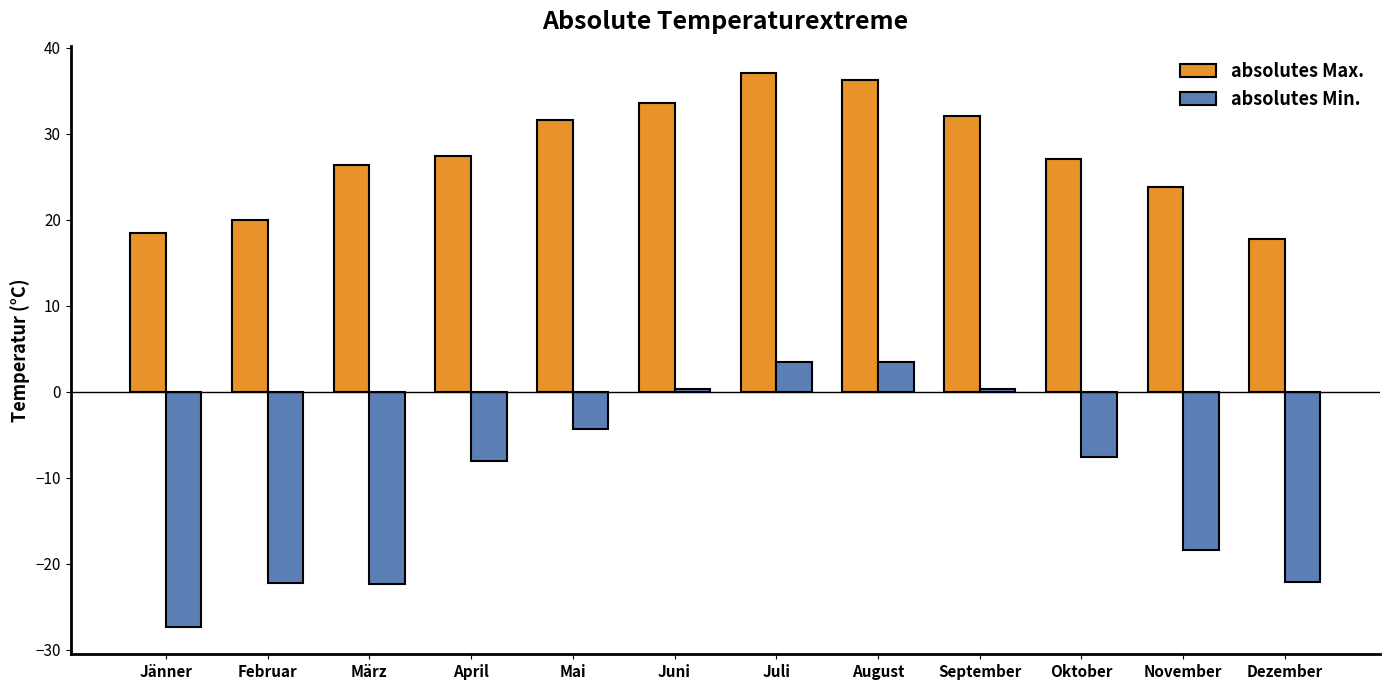

What is the difference between the second highest and second lowest values in the absolutes Max. series?

17.7